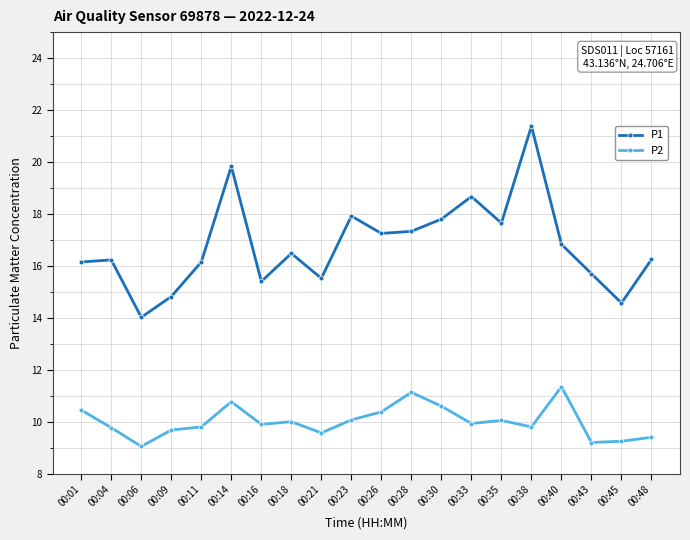

Does the chart have visible grid lines?

Yes